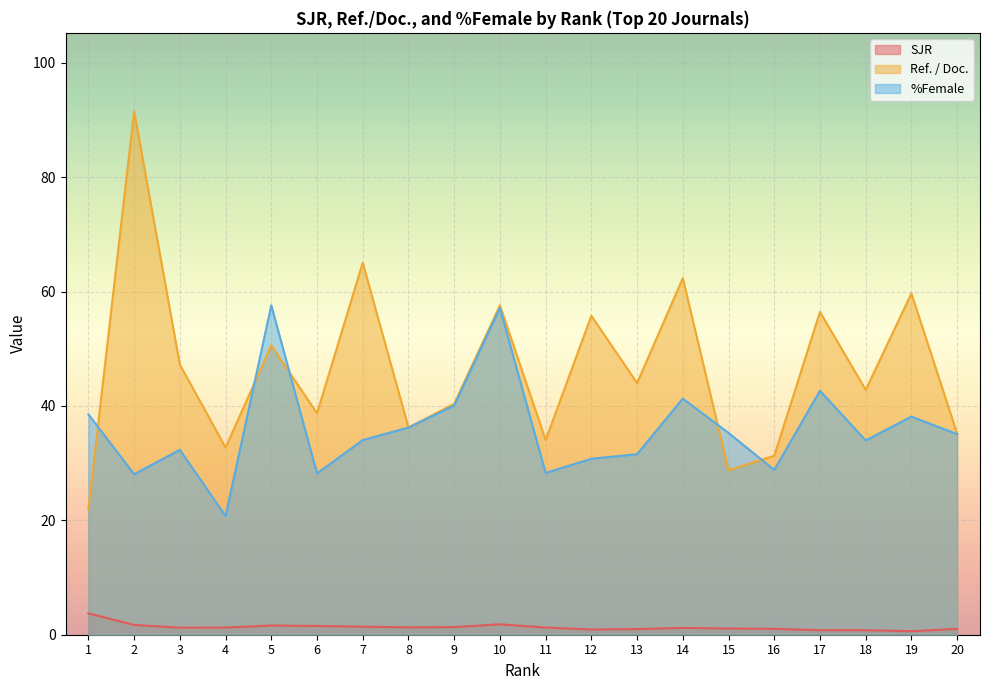

Is it true that %Female equals 28.3 at 11?

True